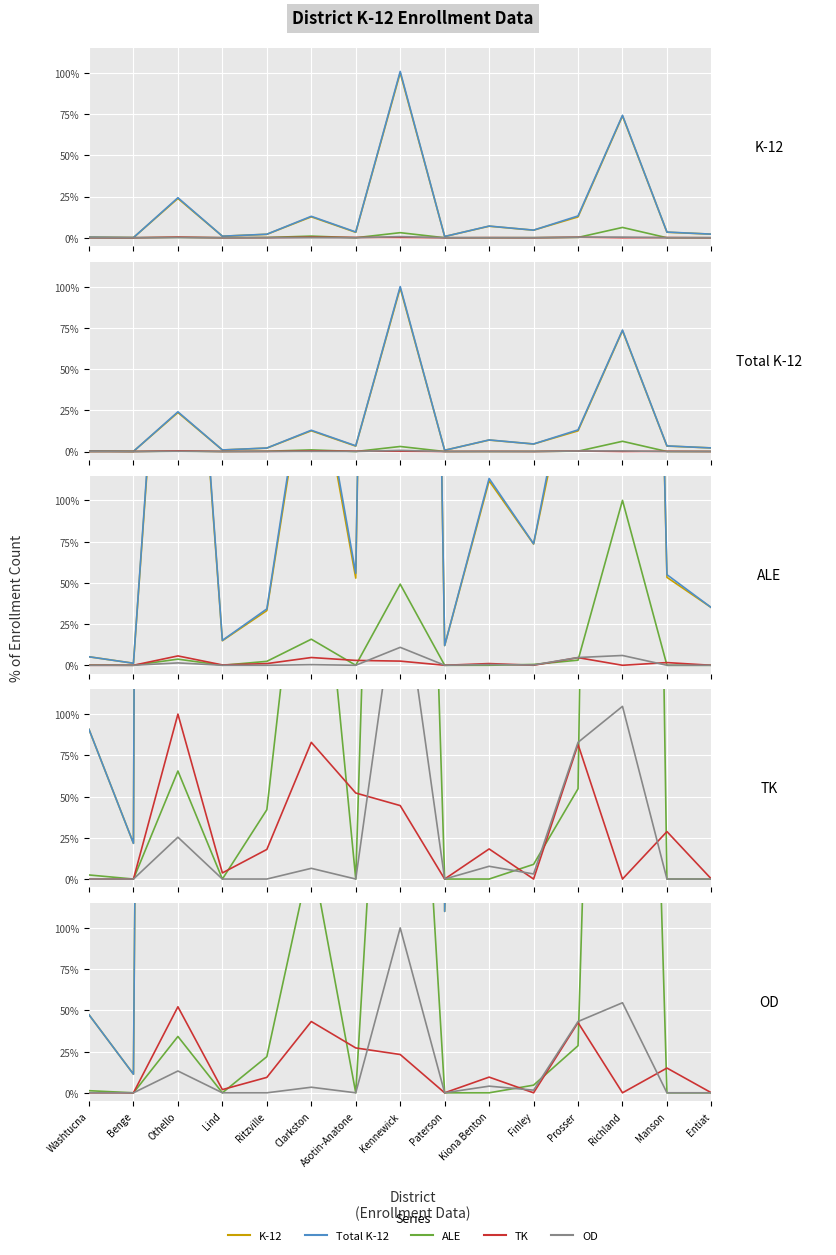

Count the number of data series in this chart.

5